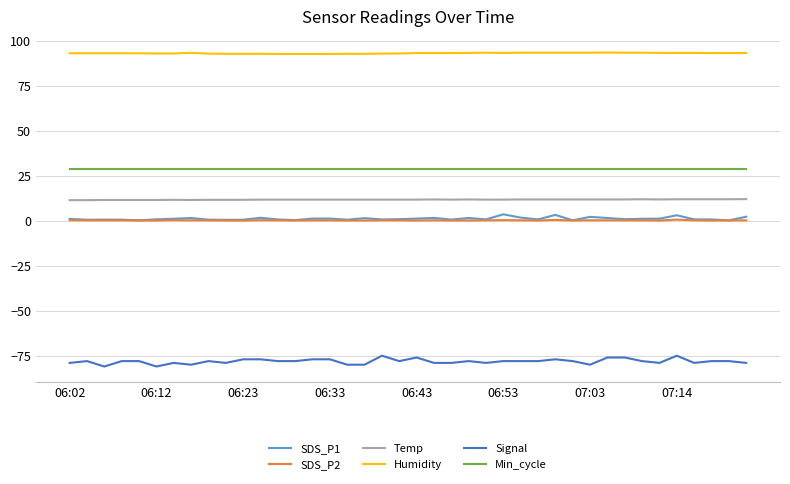

Which series has the largest total across all categories?

Humidity